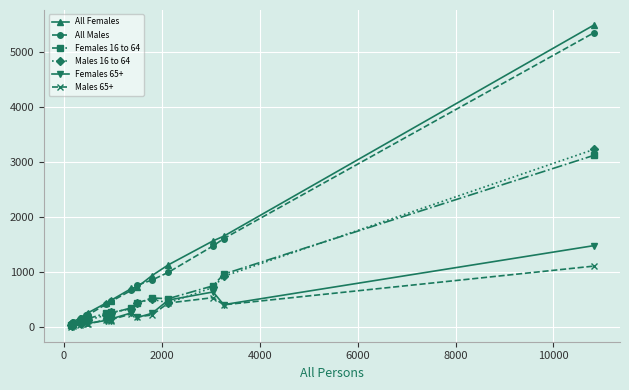

List the series in order of their peak value, highest first.

All Females, All Males, Males 16 to 64, Females 16 to 64, Females 65+, Males 65+